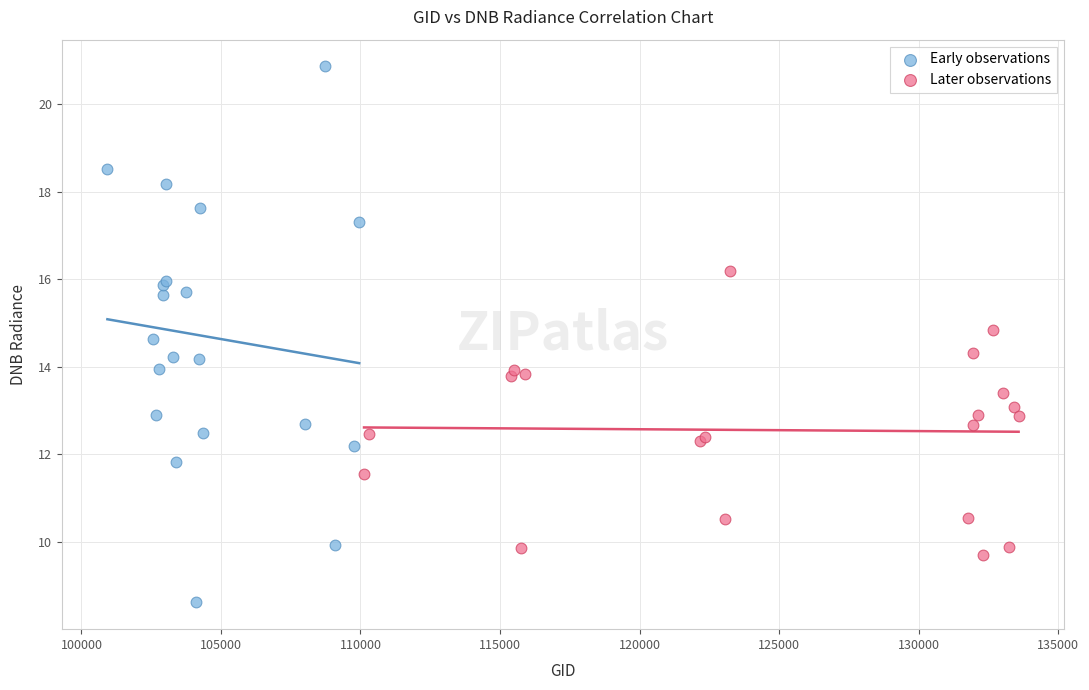

Which series contains the lowest Y value?

Early observations